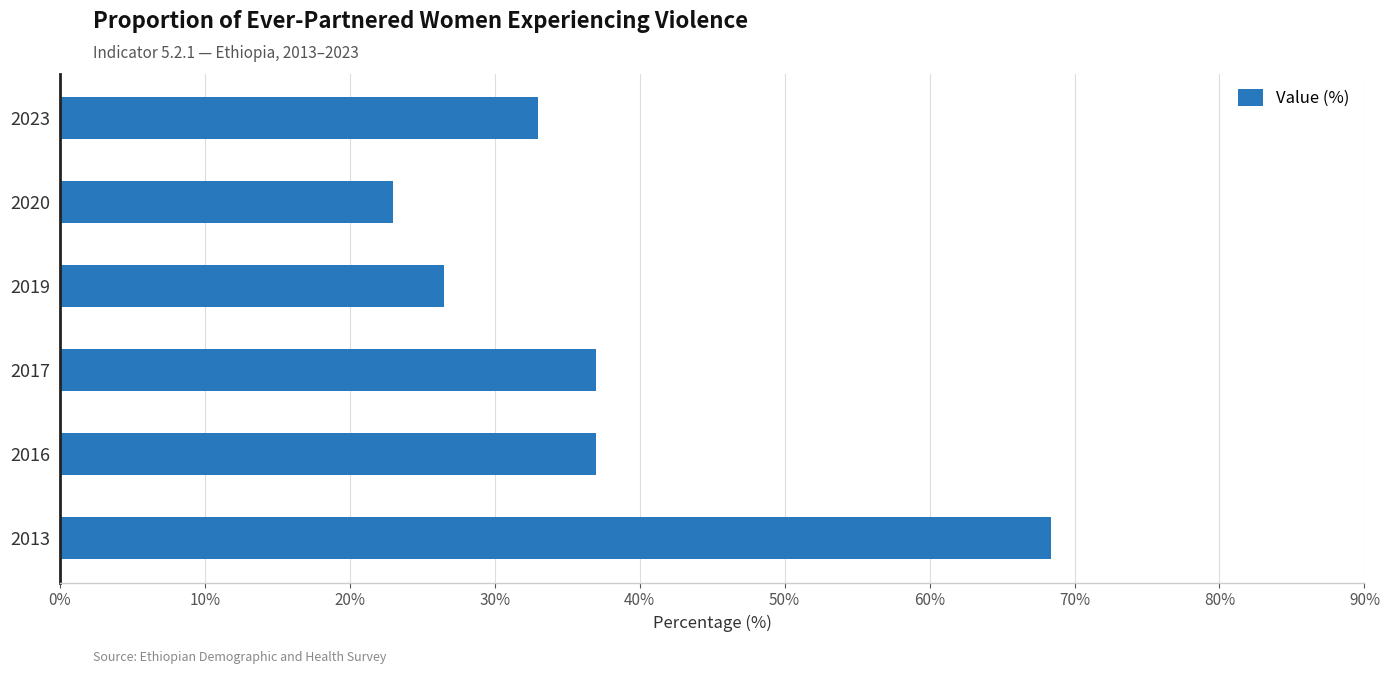

What is the average value?

37.5